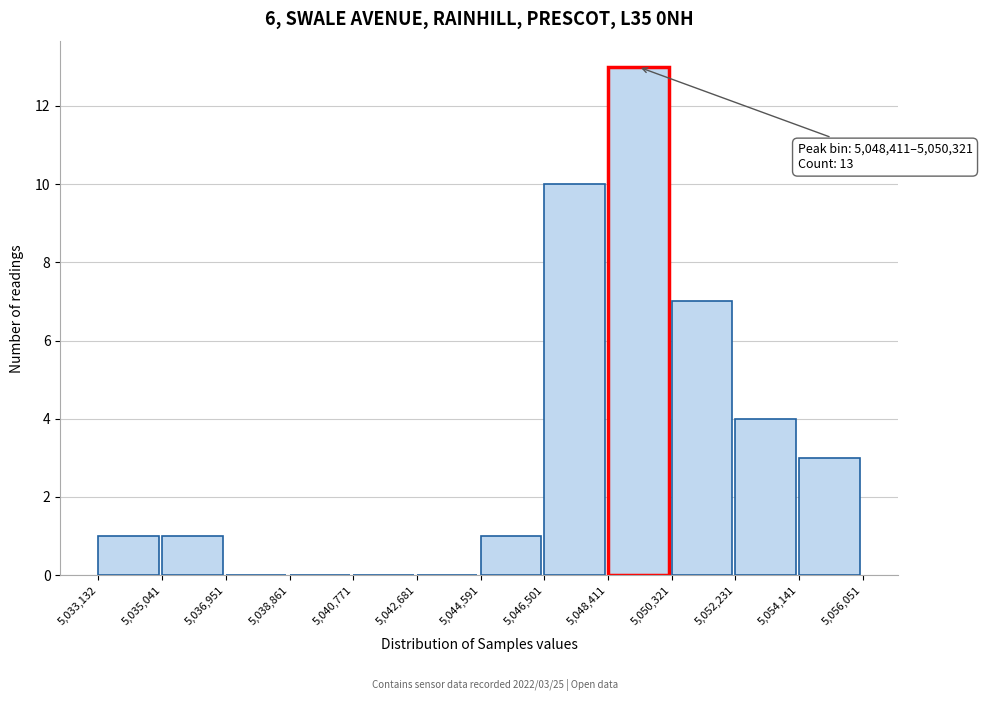

Over which range of the x-axis is the bar tallest?

5,048,411 to 5,050,321